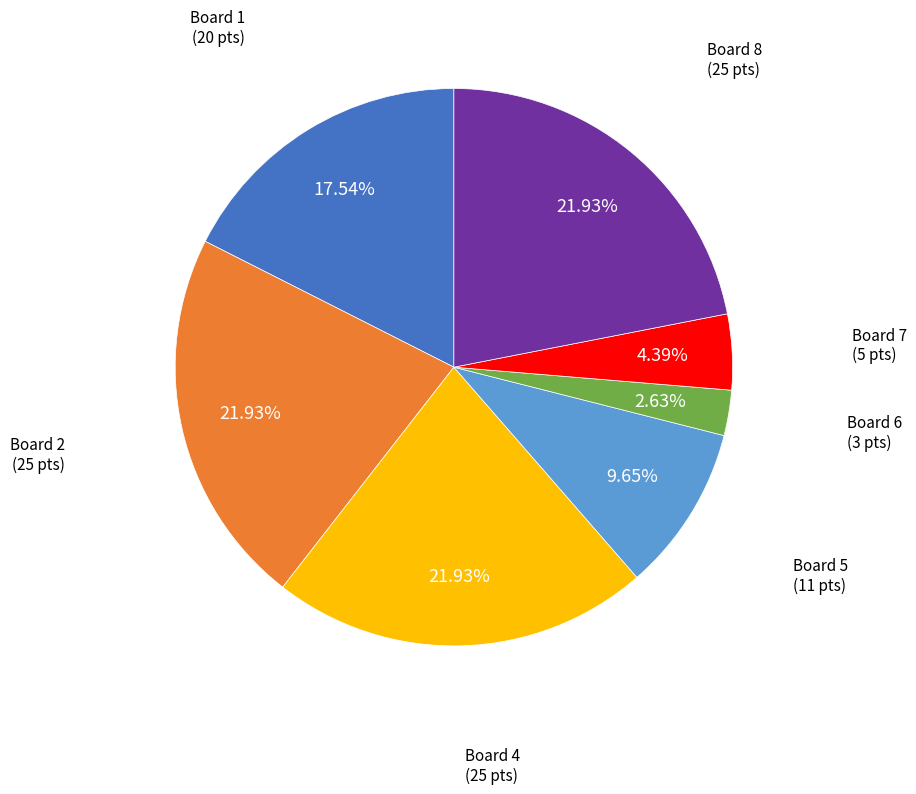

How many segments does this pie chart have?

7